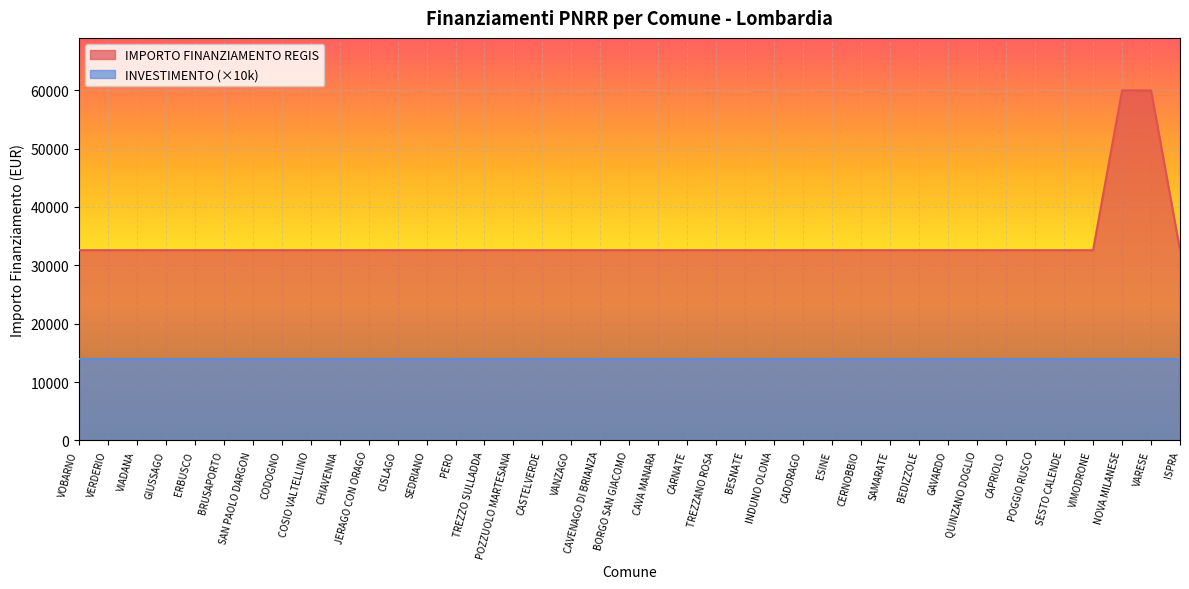

What is the label of the 4th point from the right?

VIMODRONE